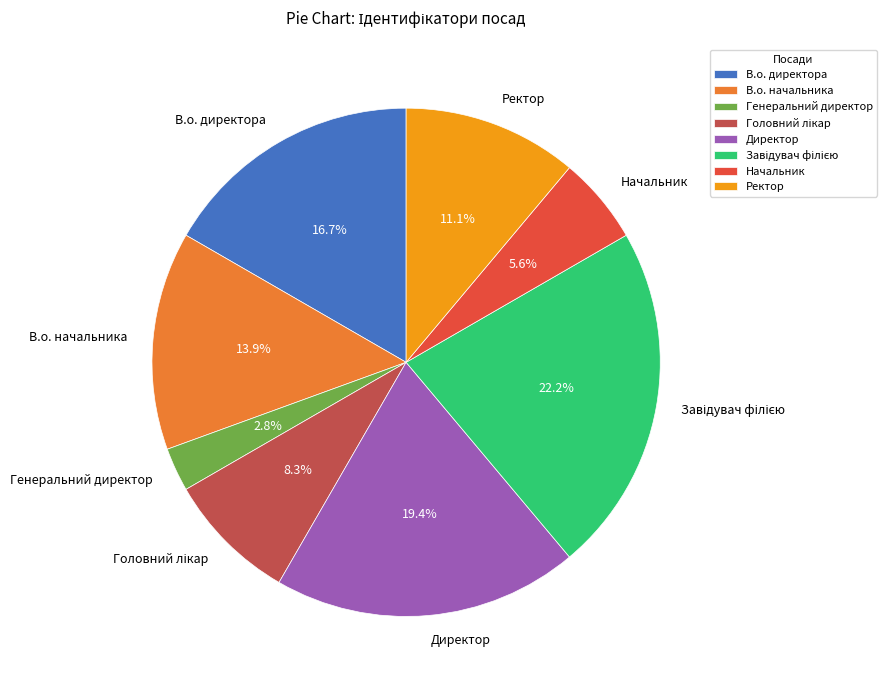

Is there any slice that represents more than half of the pie?

No